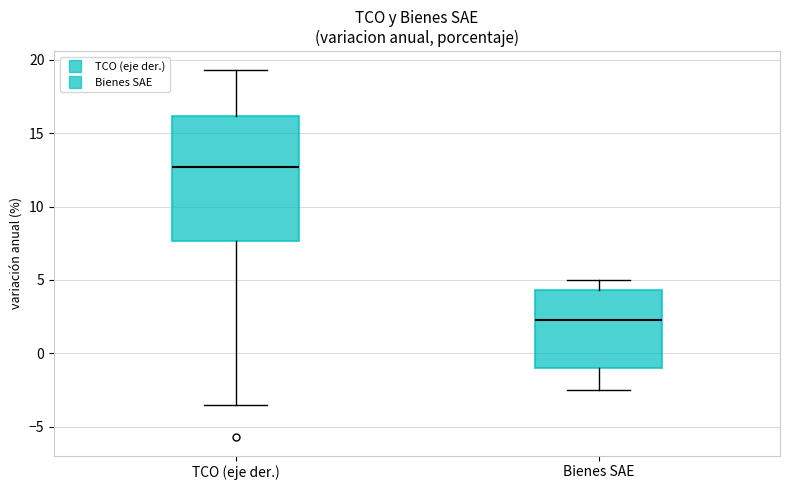

Which box's median line is the lowest?

Bienes SAE